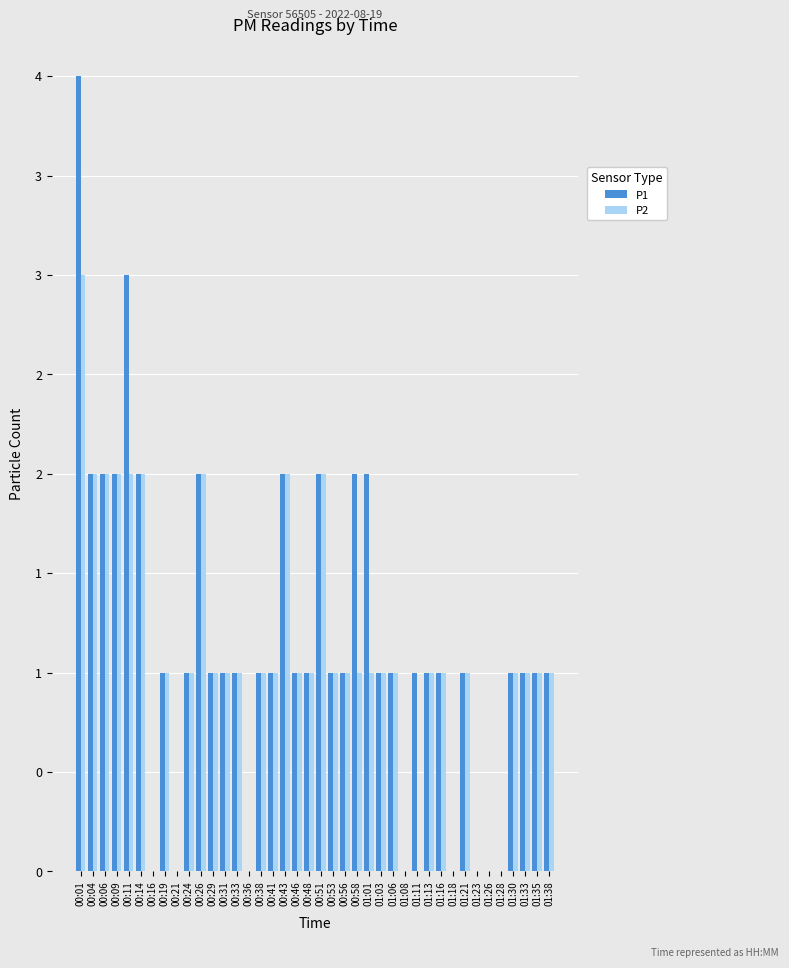

What is the label of the 24th bar from the left?

00:58